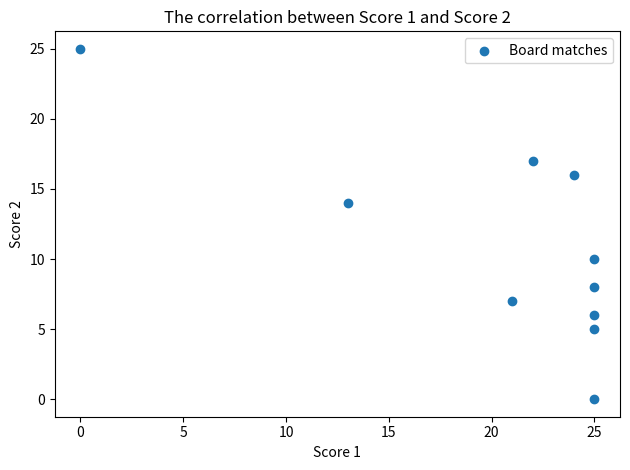

What is the range of X values (max minus min)?

25